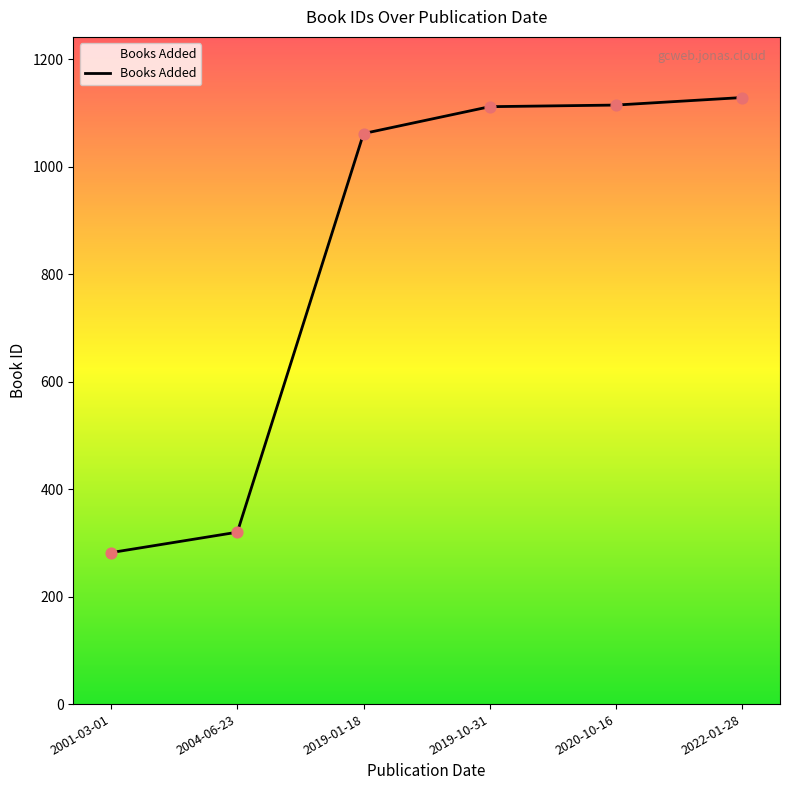

Between 2004-06-23 and 2020-10-16, which is larger?

2020-10-16